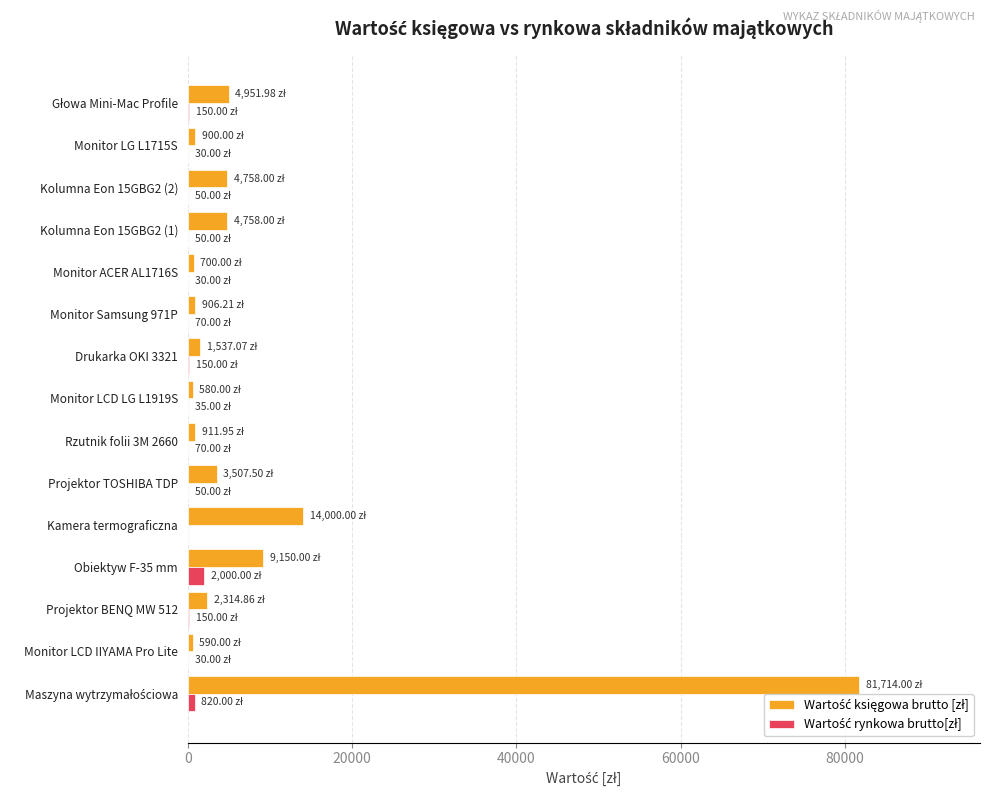

Count the number of categories in the chart.

15